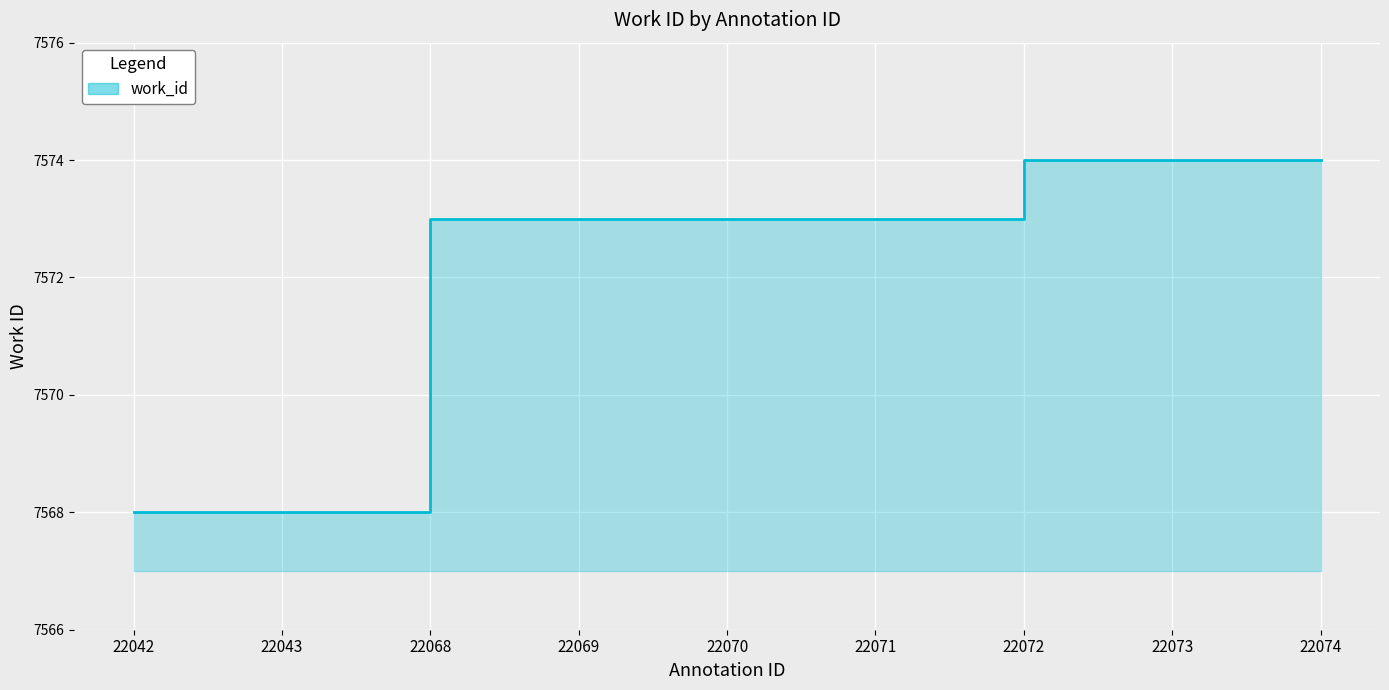

What is the ratio of the value at 22069 to the value at 22043?

1.0